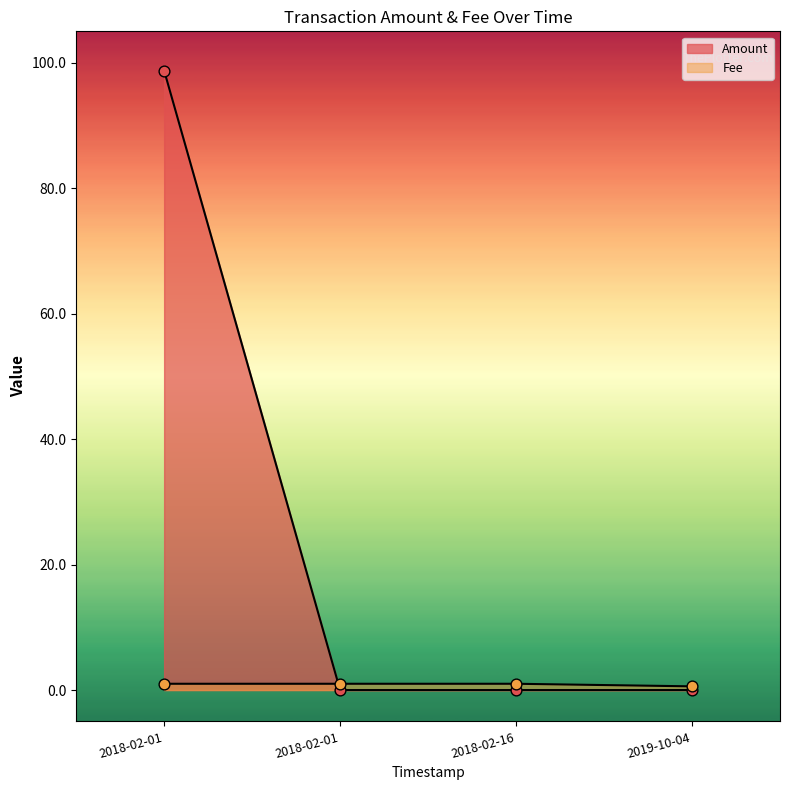

Which series reaches the minimum Y coordinate?

Amount